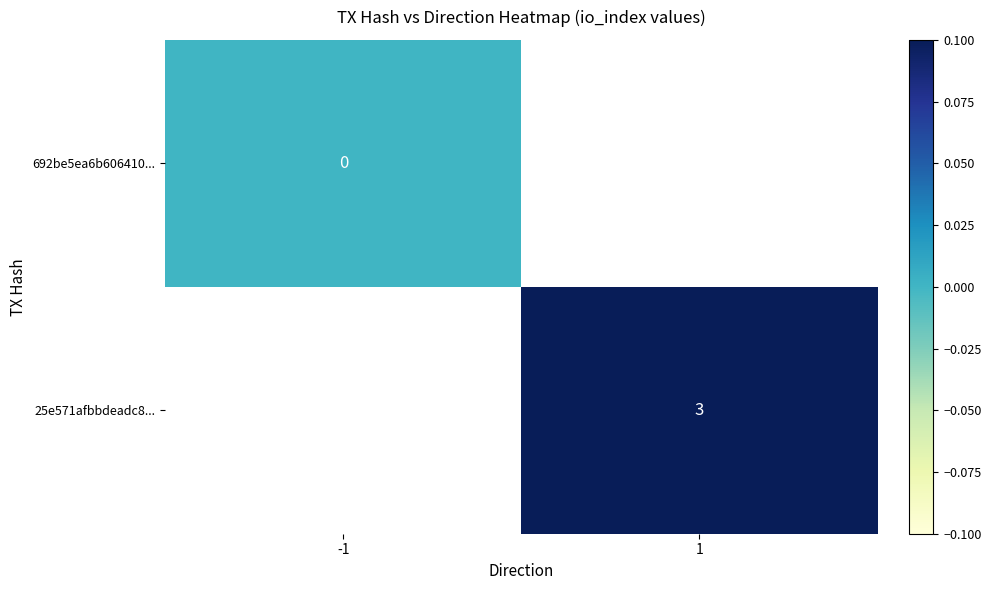

The 25e571afbbdeadc8... series shows 3 at 1. True or false?

True